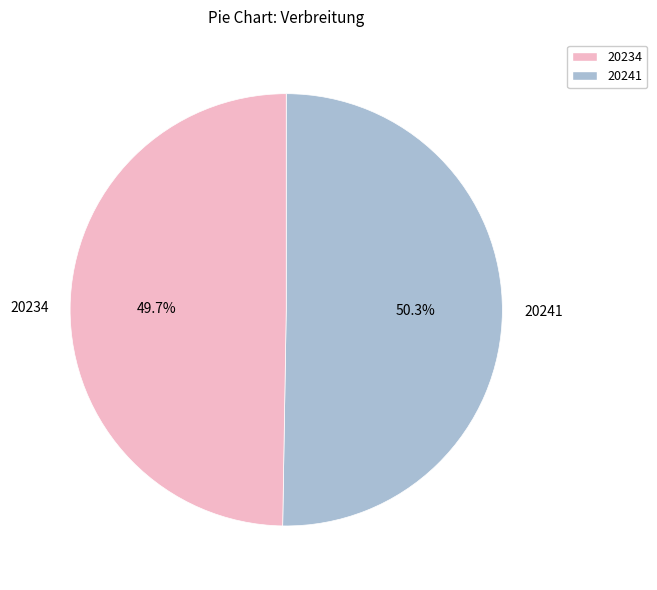

How much of the chart is everything except 20241?

49.7%